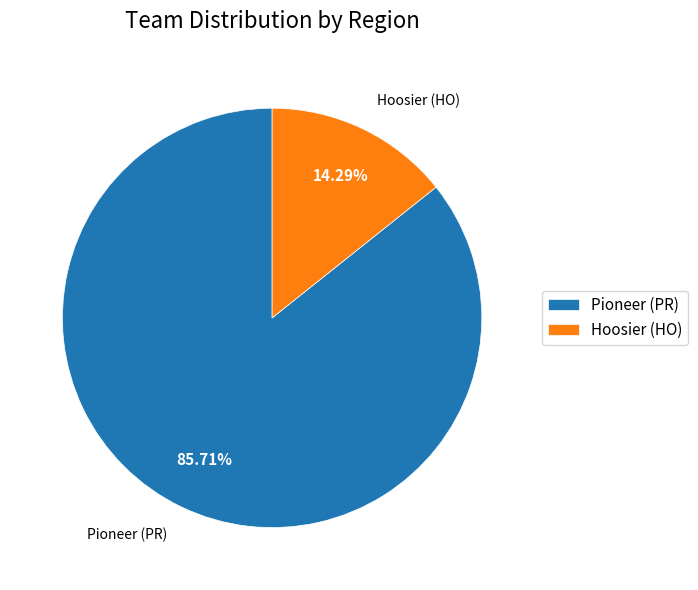

Which has a higher value, Hoosier (HO) or Pioneer (PR)?

Pioneer (PR)